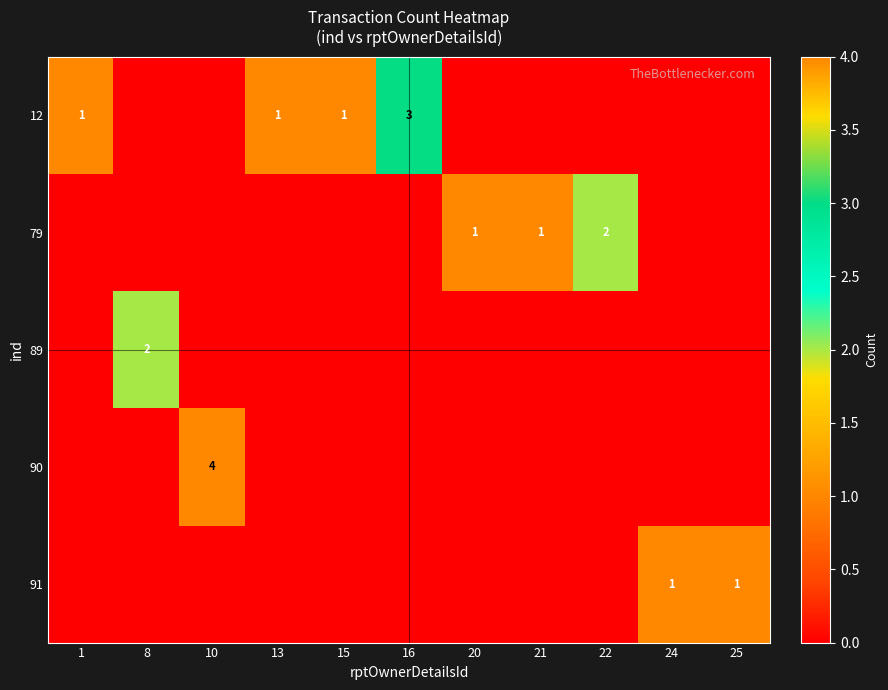

True or false: 91 has a value of 0 at 24.

False